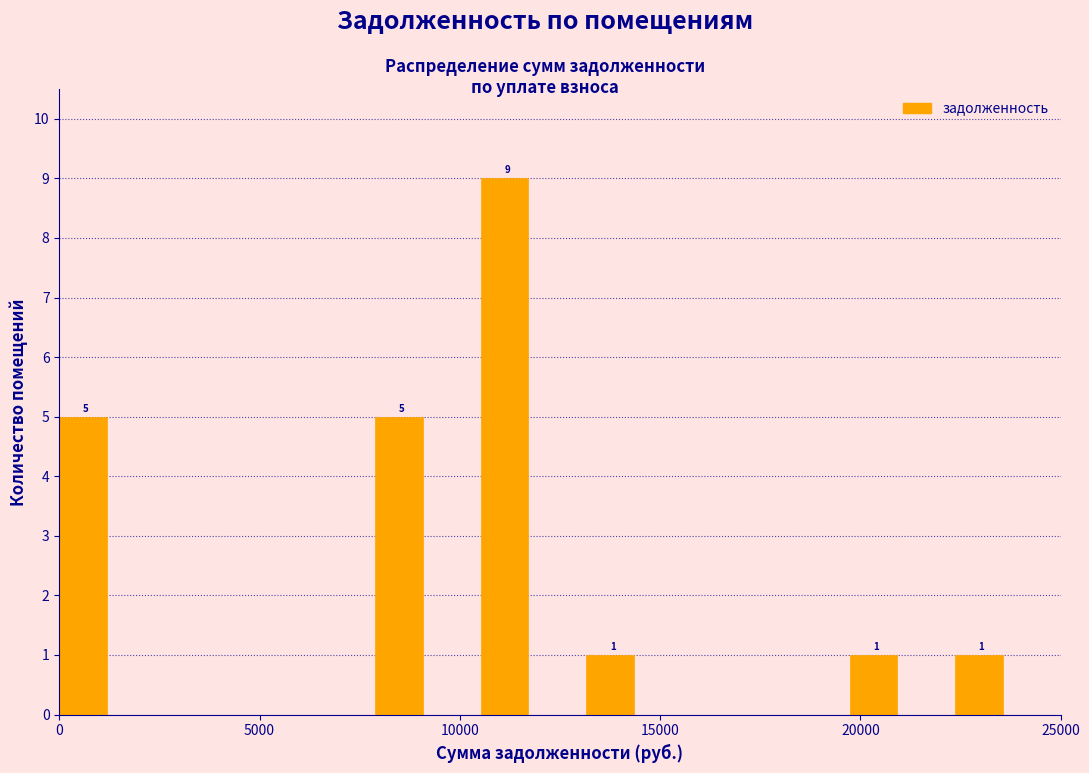

Read against the x-axis, roughly where is the centre of the tallest bar?

11000